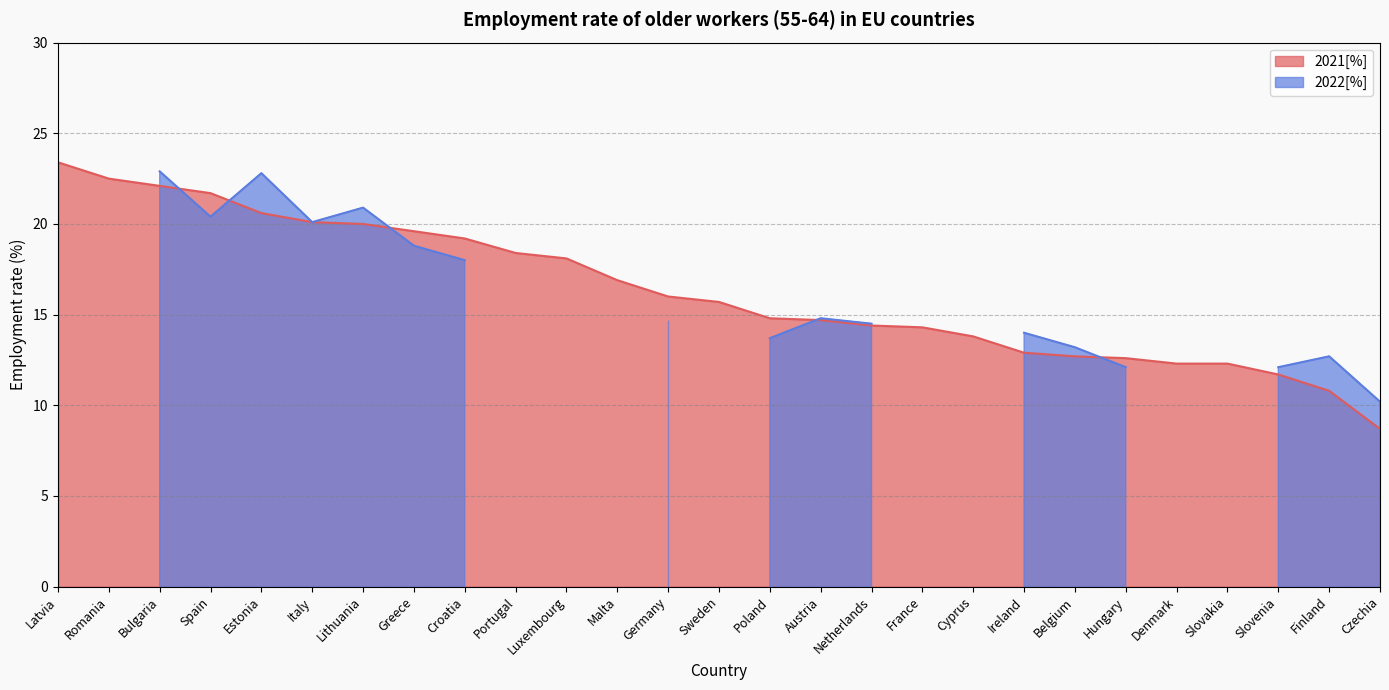

What is the change in value from Romania to Poland?

-7.7